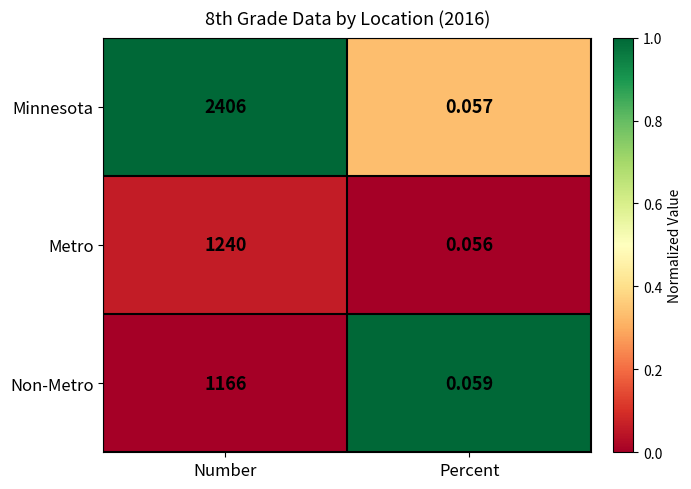

At Percent, list the series in order from smallest to largest.

Metro, Minnesota, Non-Metro